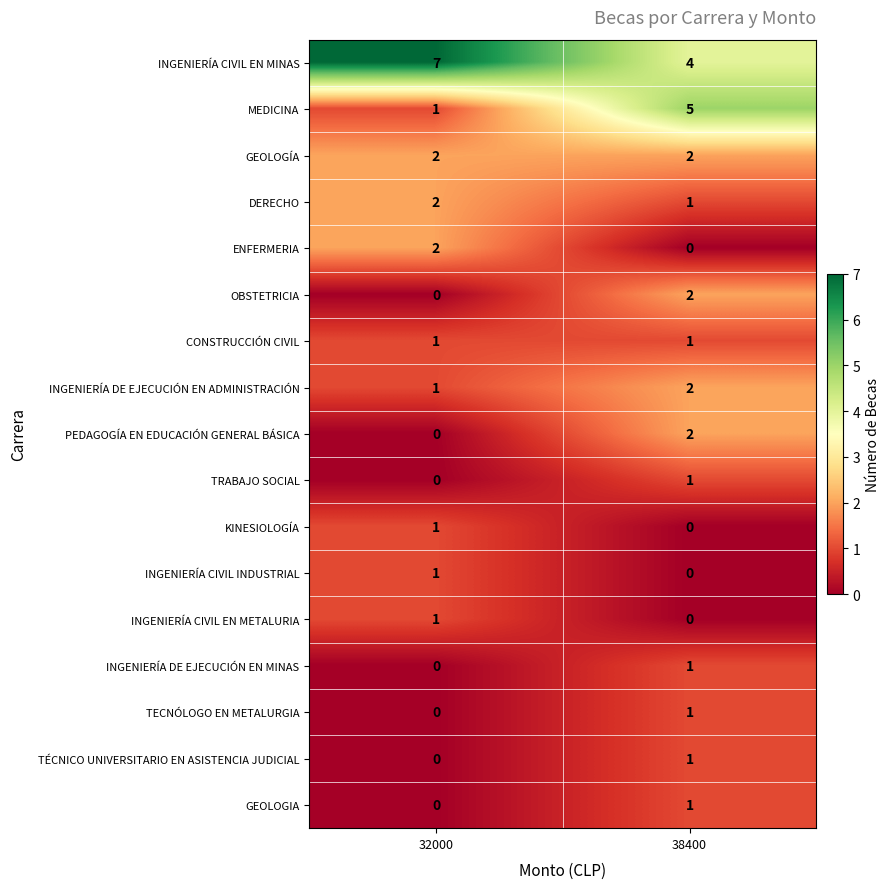

At which label is TECNÓLOGO EN METALURGIA closest to 0?

32000